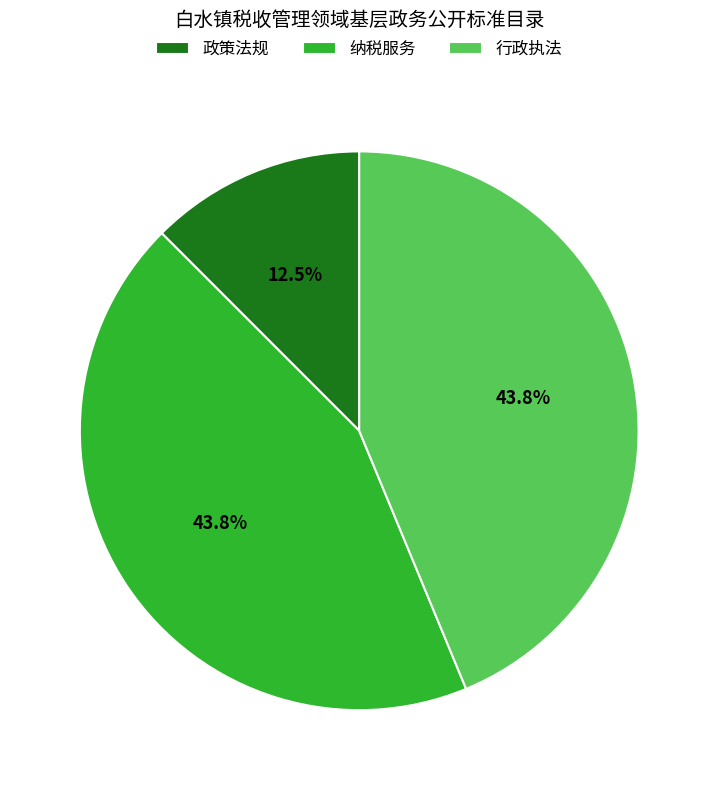

Combined, do 行政执法 and 纳税服务 account for over 50%?

Yes